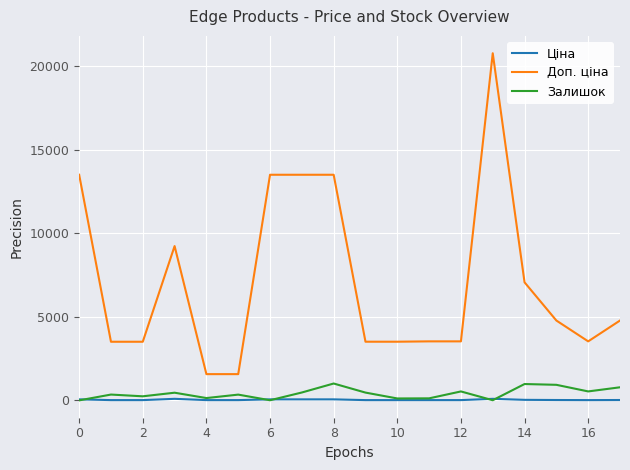

What is the average value of the Ціна series?

35.5